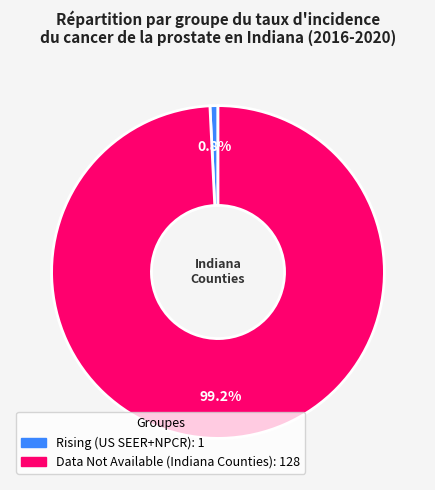

Is there any slice that represents more than half of the pie?

Yes